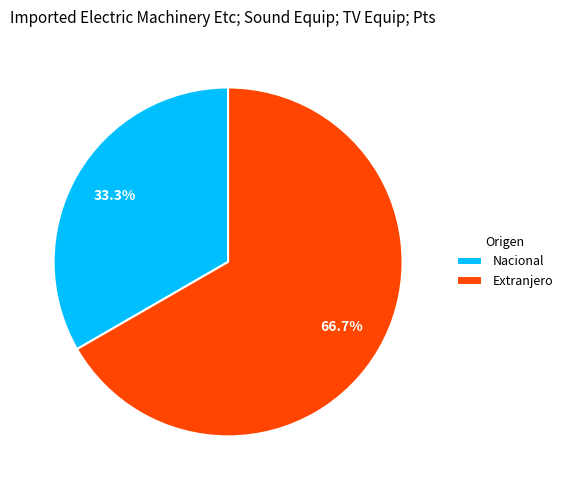

What percentage is the Extranjero slice, to the nearest percent?

67%